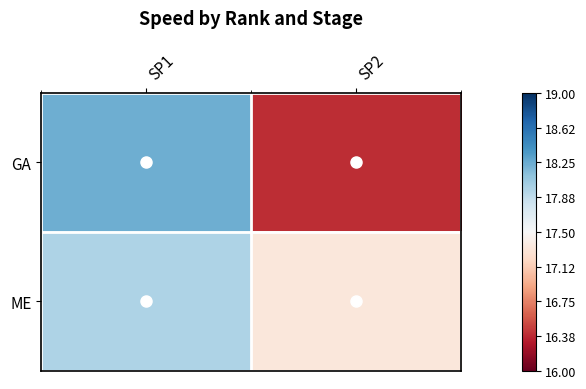

Rank the series by their maximum value, from highest to lowest.

GA, ME